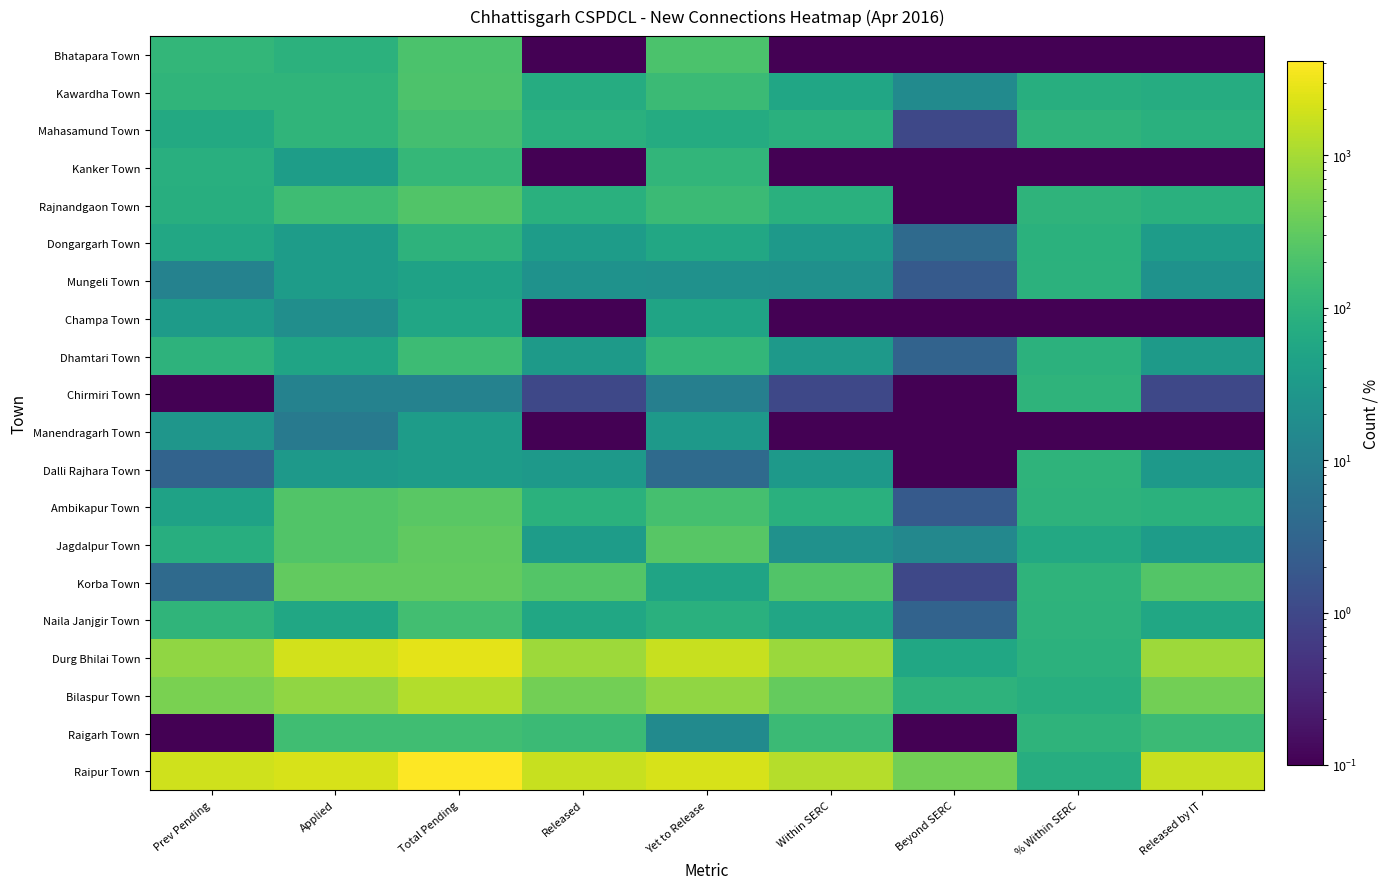

At which category is the sum across all series the highest?

Total Pending